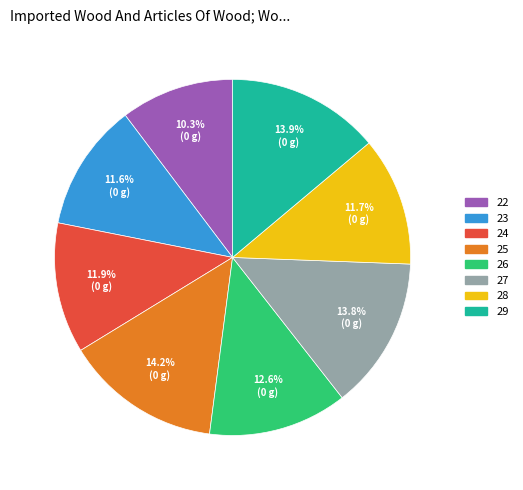

To the nearest percent, what is the difference between the largest and smallest slice percentages?

4%